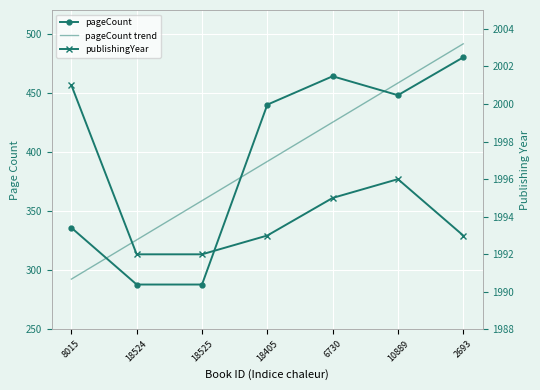

The value of pageCount at 8015 is 492.2. True or false?

False